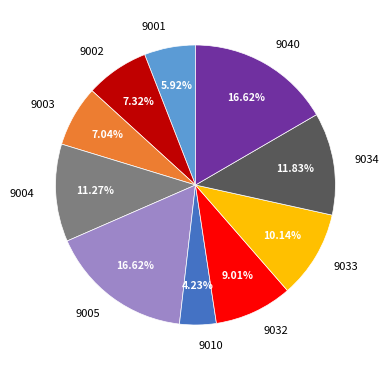

What portion of the pie excludes 9010?

95.8%